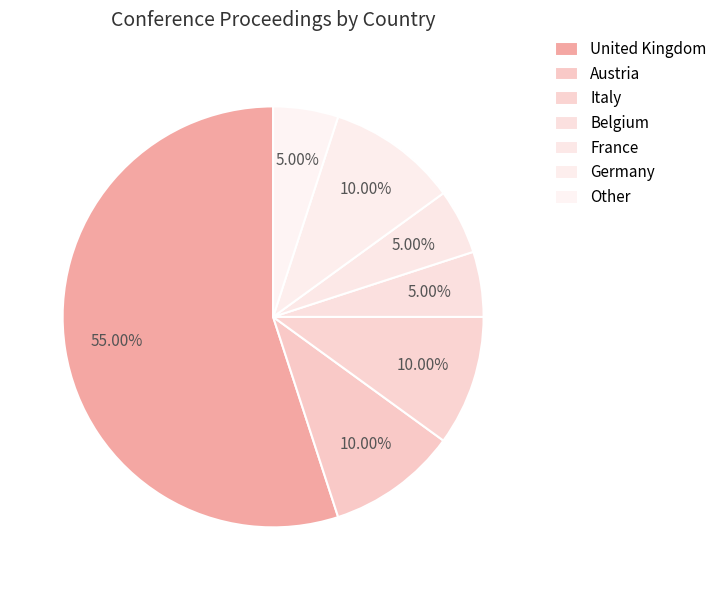

Does United Kingdom represent more than half of the total?

Yes